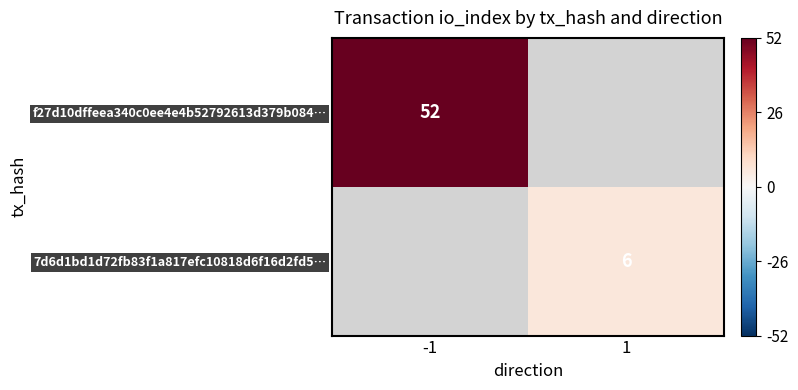

Is it true that 7d6d1bd1d72fb83f1a817efc10818d6f16d2fd5… equals 8 at 1?

False